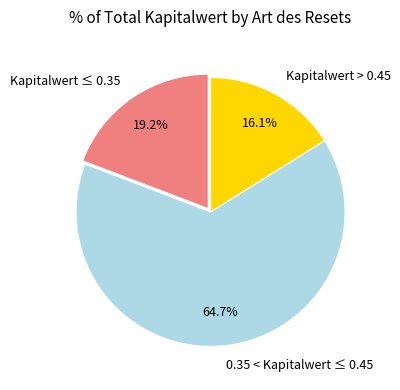

Rank the categories by value from lowest to highest.

Kapitalwert > 0.45, Kapitalwert ≤ 0.35, 0.35 < Kapitalwert ≤ 0.45